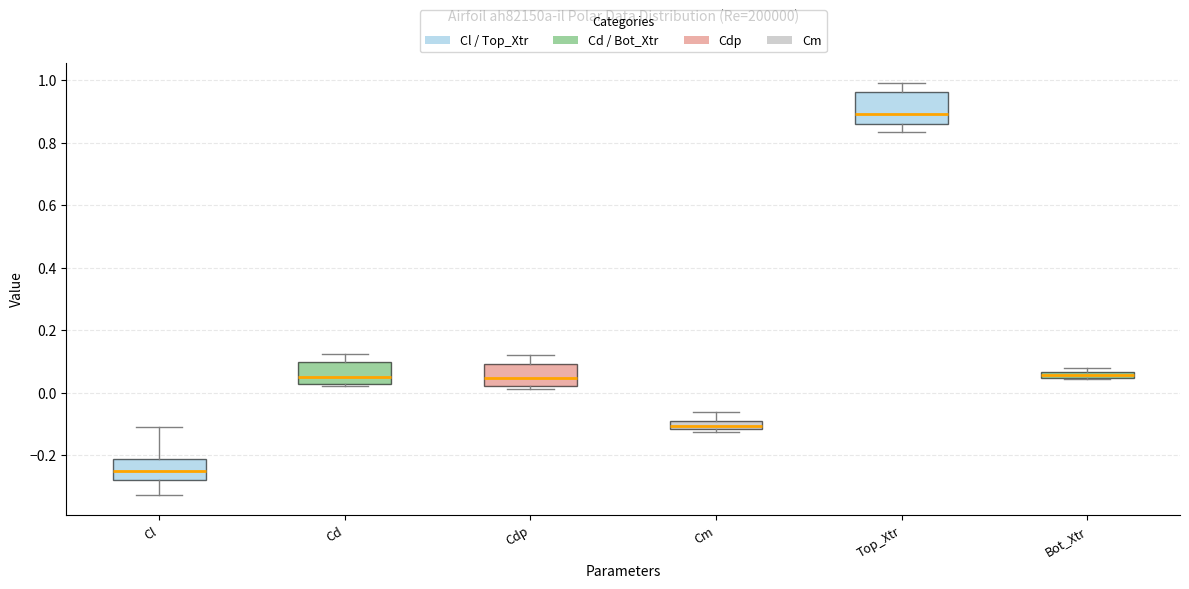

Which box is the tallest, from its lower edge to its upper edge?

Top_Xtr